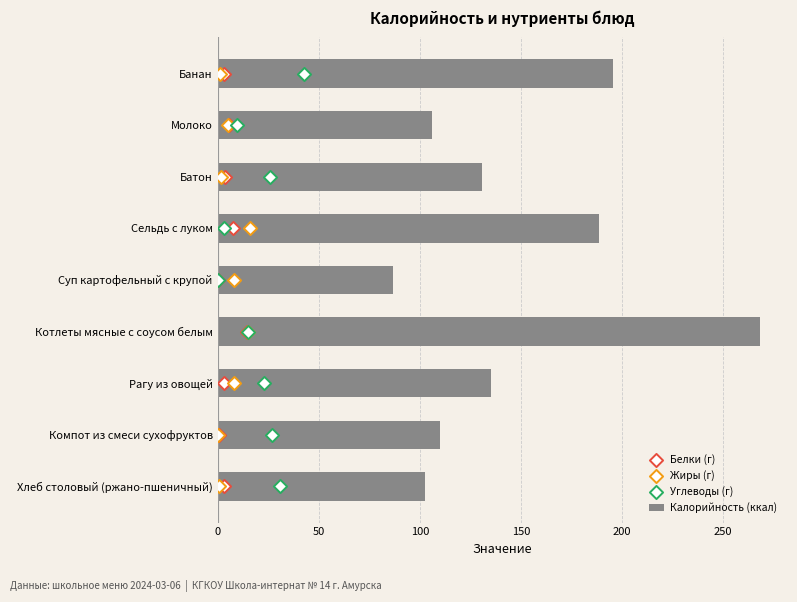

At how many categories does at least one series exceed 132?

4